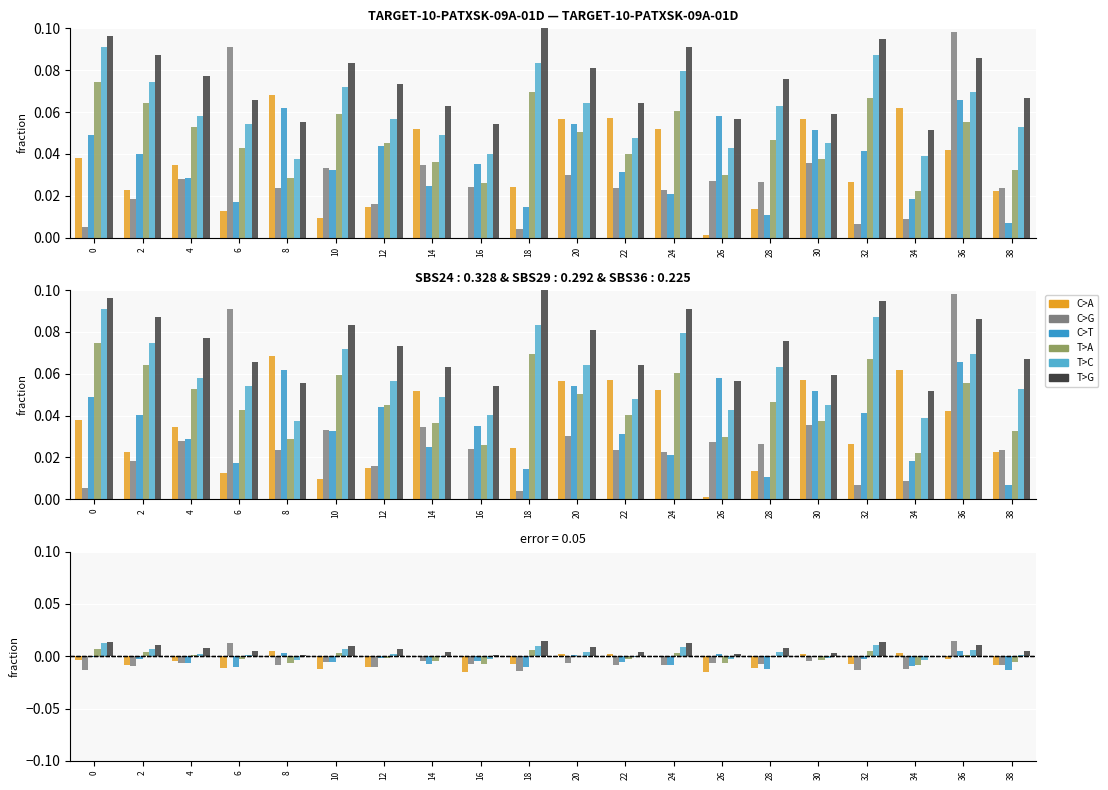

The value of C>A at 20 is 0.0. True or false?

True